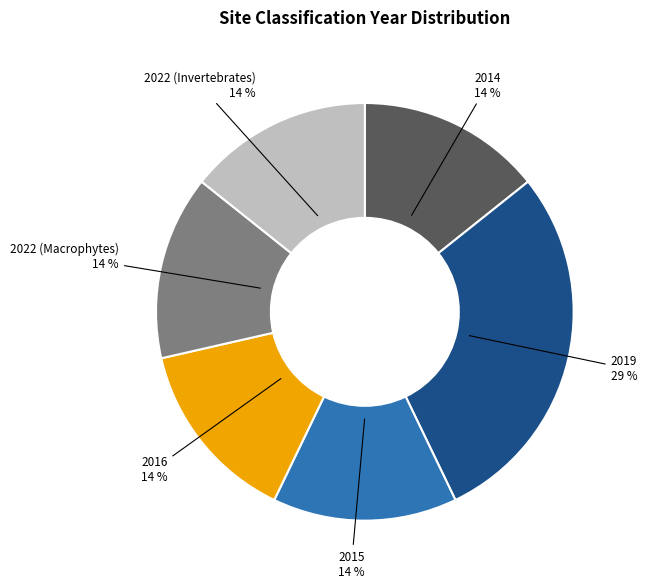

Does any single category account for the majority?

No